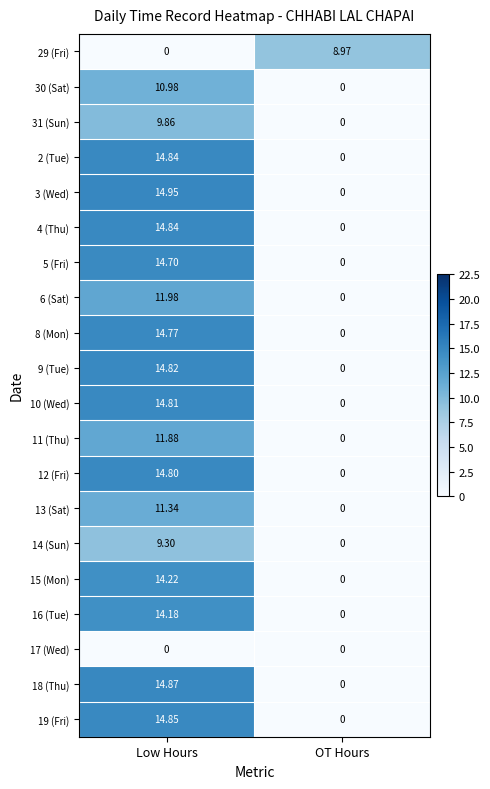

How many values in the 13 (Sat) series are below 11?

1